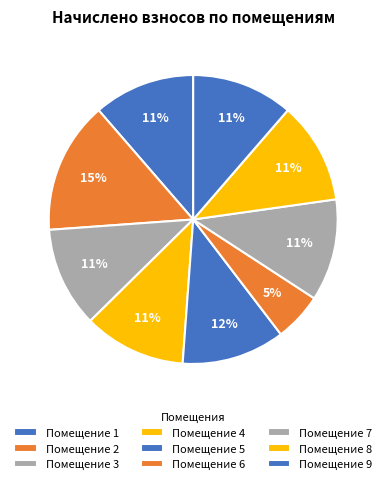

Which slice is the smallest?

6